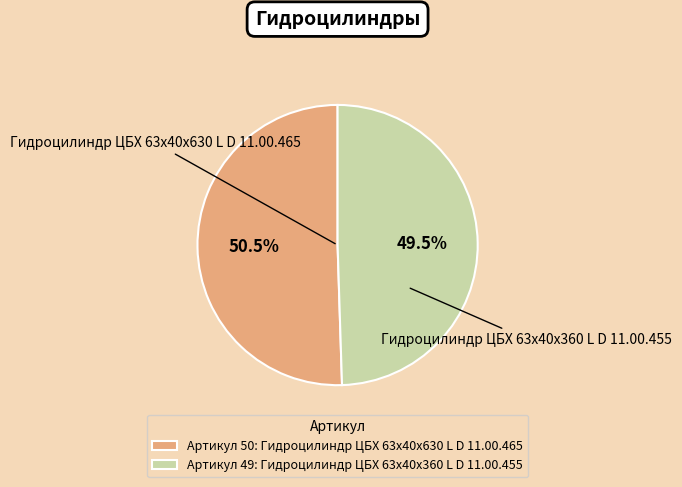

Rank the categories by value from lowest to highest.

Артикул 49: Гидроцилиндр ЦБХ 63х40х360 L D 11.00.455, Артикул 50: Гидроцилиндр ЦБХ 63х40х630 L D 11.00.465